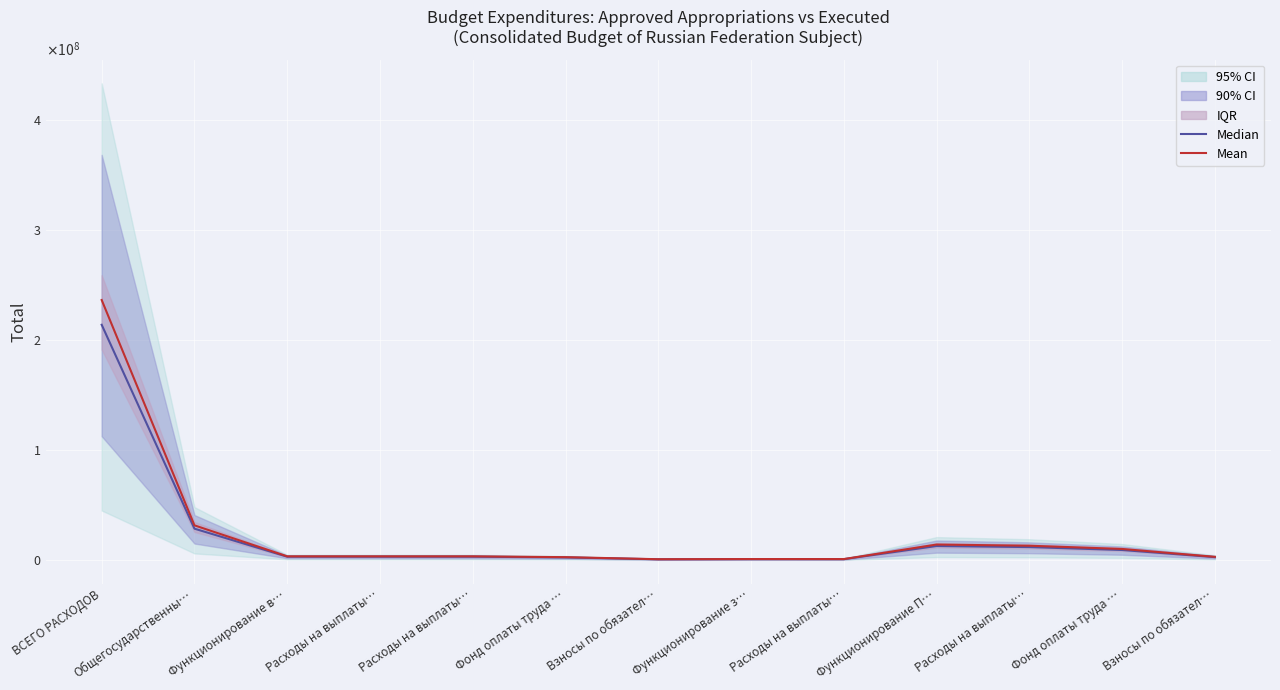

What is the difference between the highest and lowest values at Фонд оплаты труда …?

249573.7